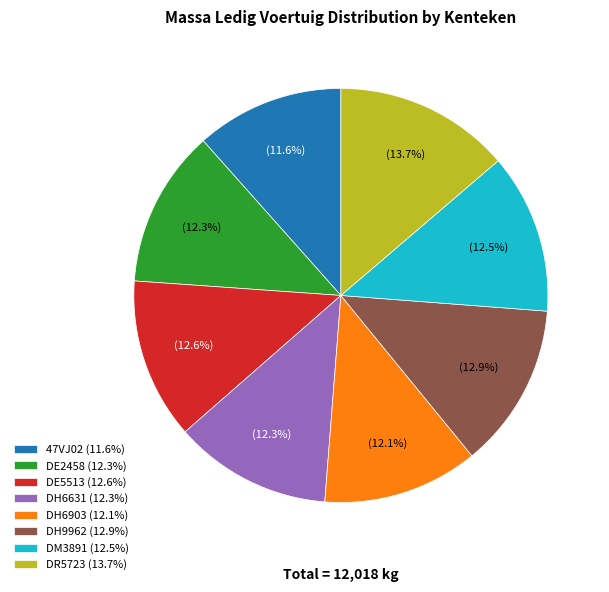

What percentage do DM3891 and DH6903 together represent?

24.6%